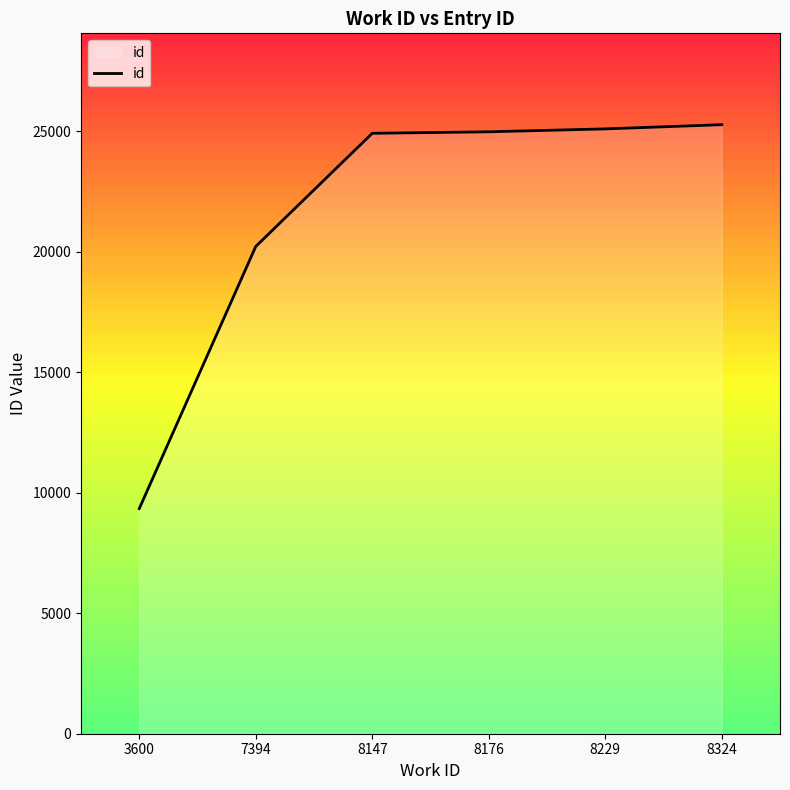

What is the difference between the maximum and second lowest values?

5051